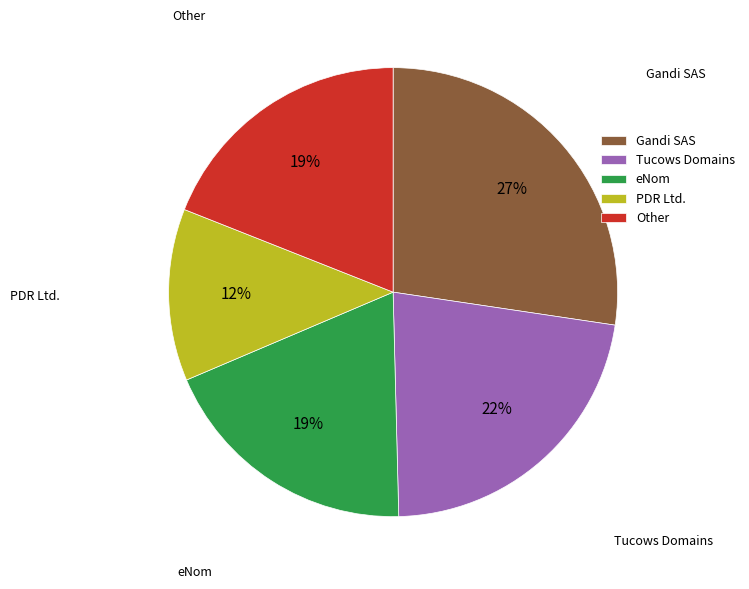

Is there any slice that represents more than half of the pie?

No